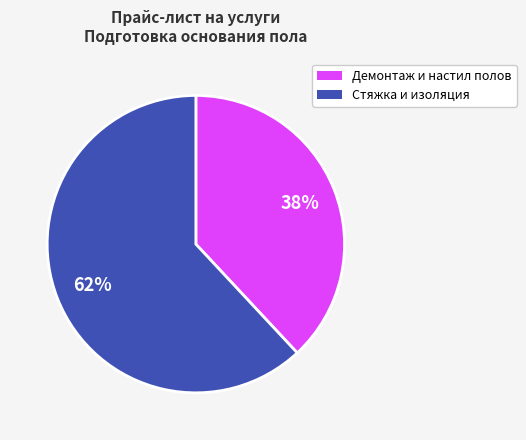

Does any single category account for the majority?

Yes